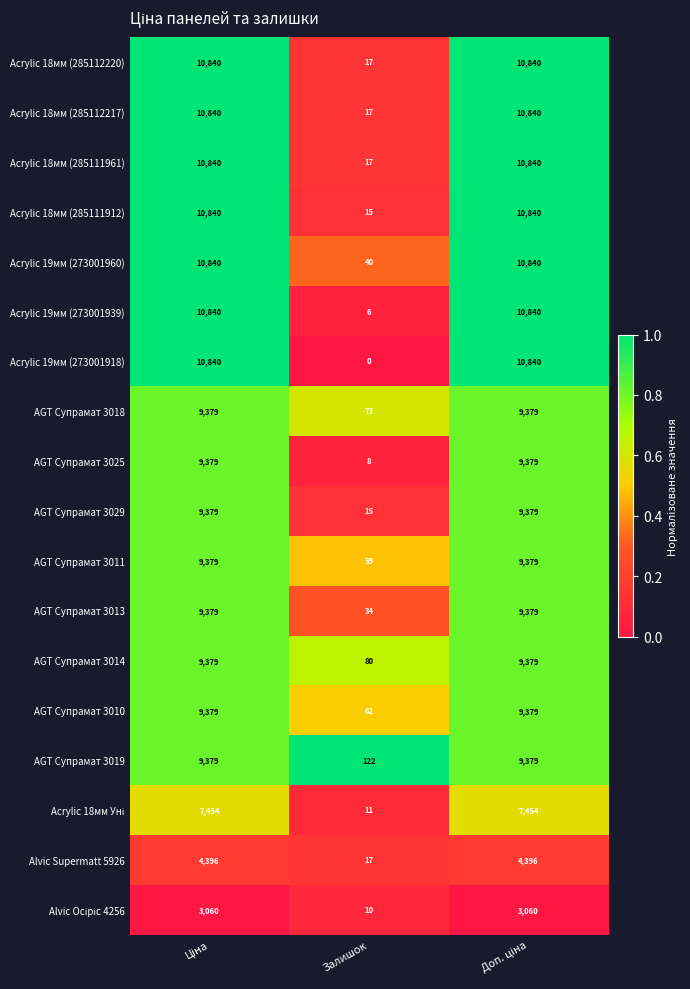

Which series has the widest spread of values?

Acrylic 19мм (273001918)